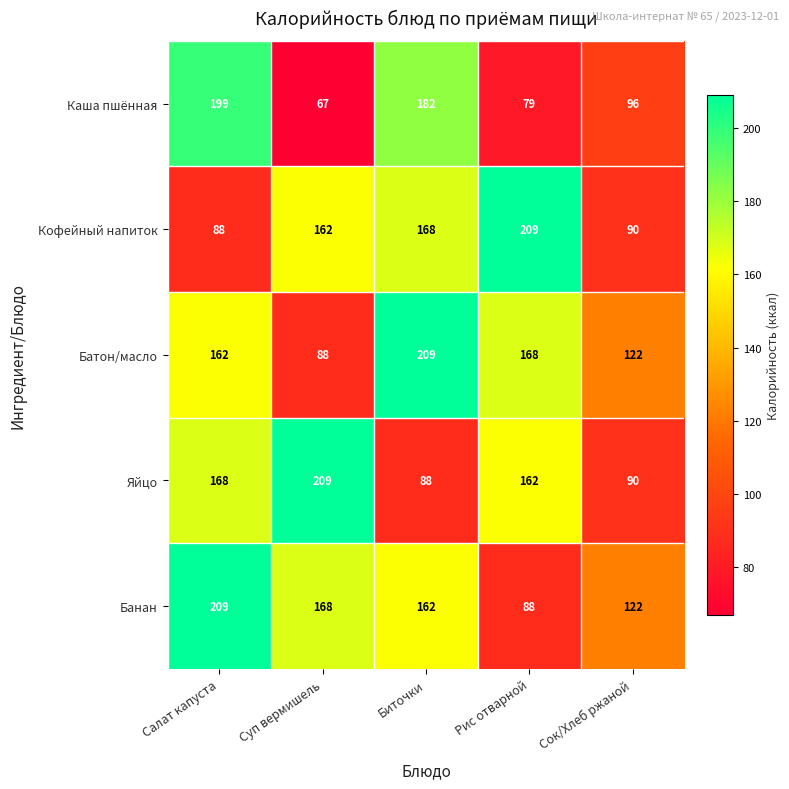

What is the maximum value shown in the chart?

209